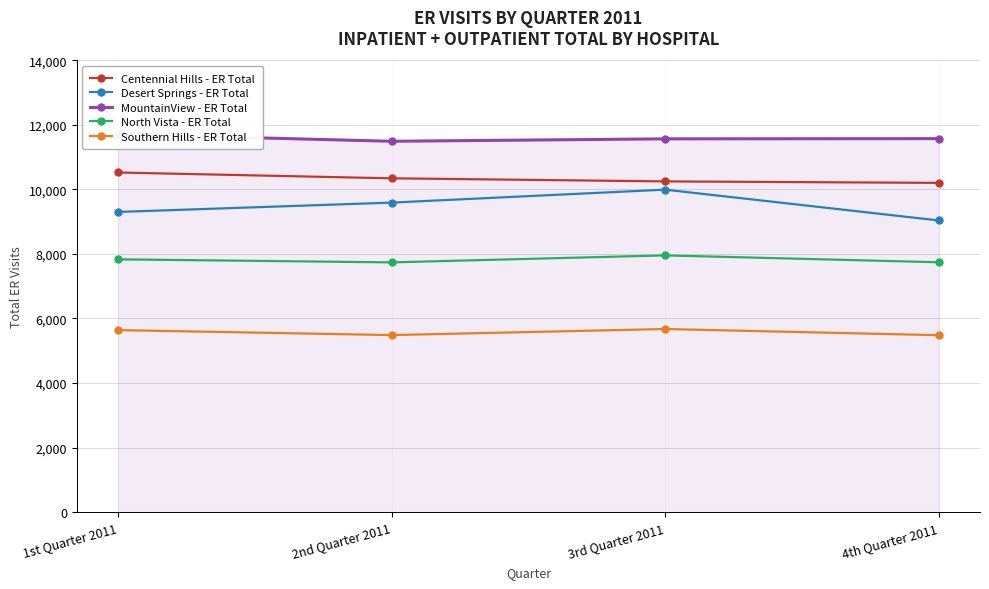

What is the minimum value for Southern Hills - ER Total?

5482